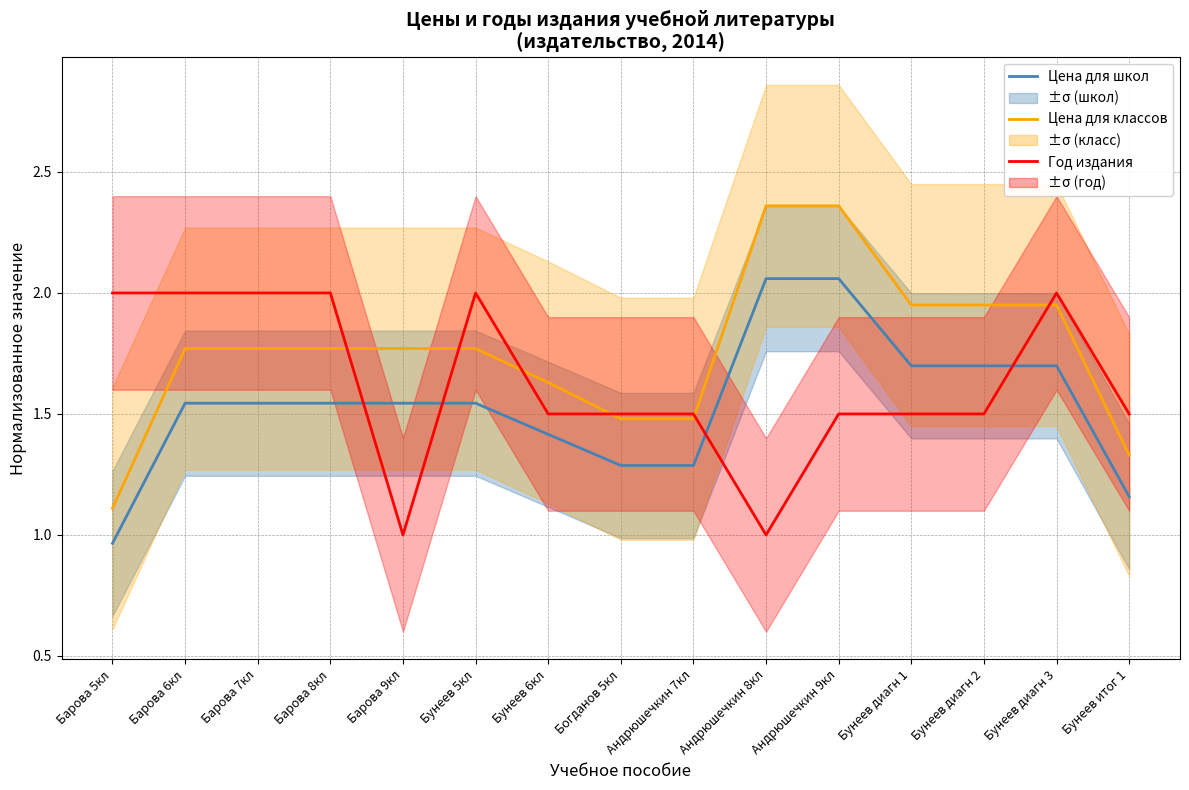

Where is the first local minimum for Год издания?

Барова 9кл